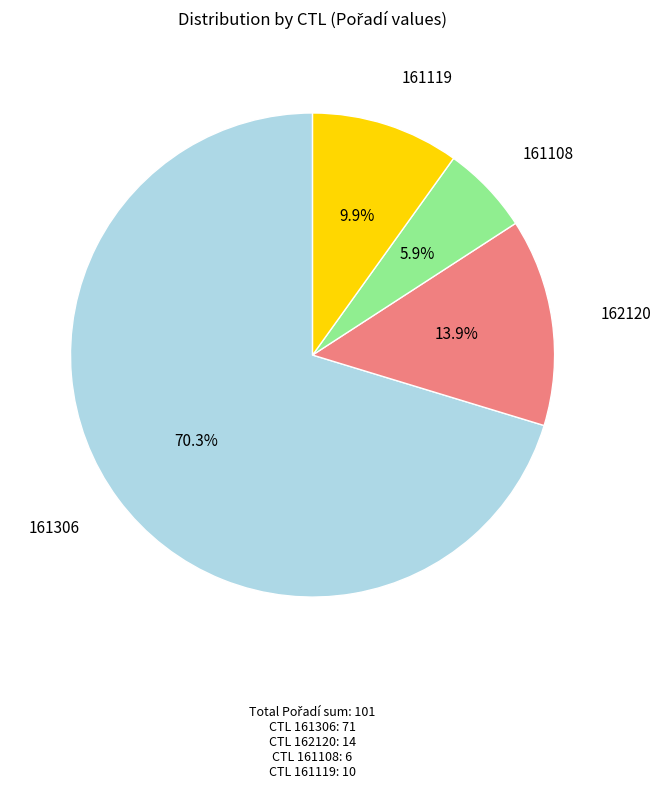

Is there any slice that represents more than half of the pie?

Yes